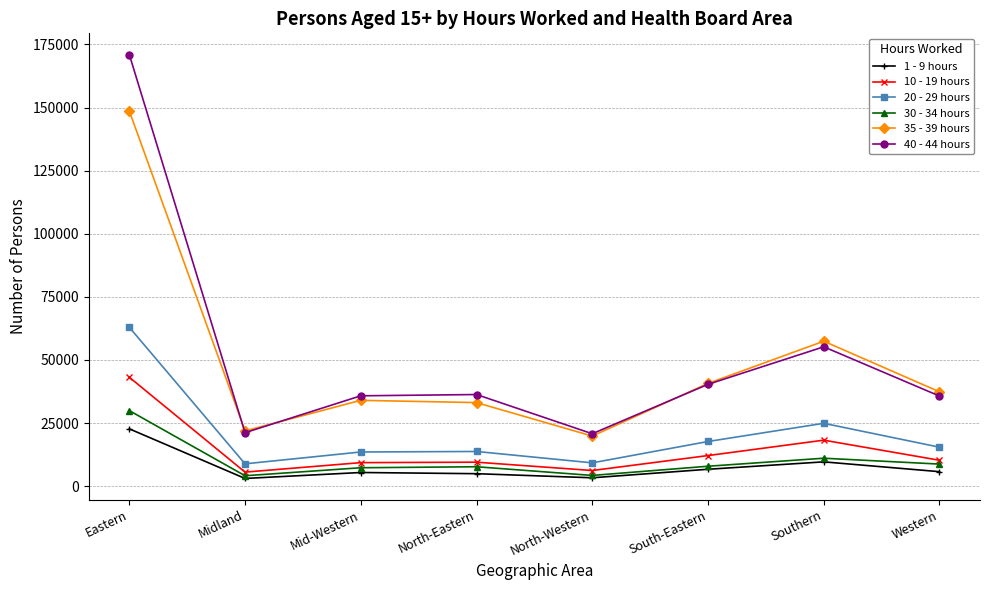

How many categories are shown in the chart?

8